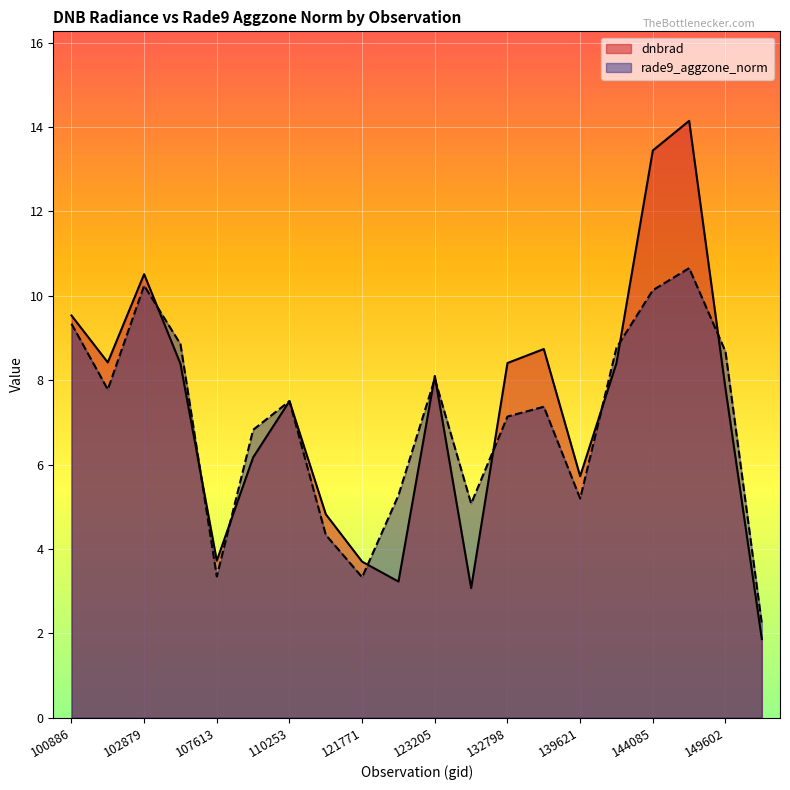

What is the difference between the highest and lowest values at 132259?

2.0